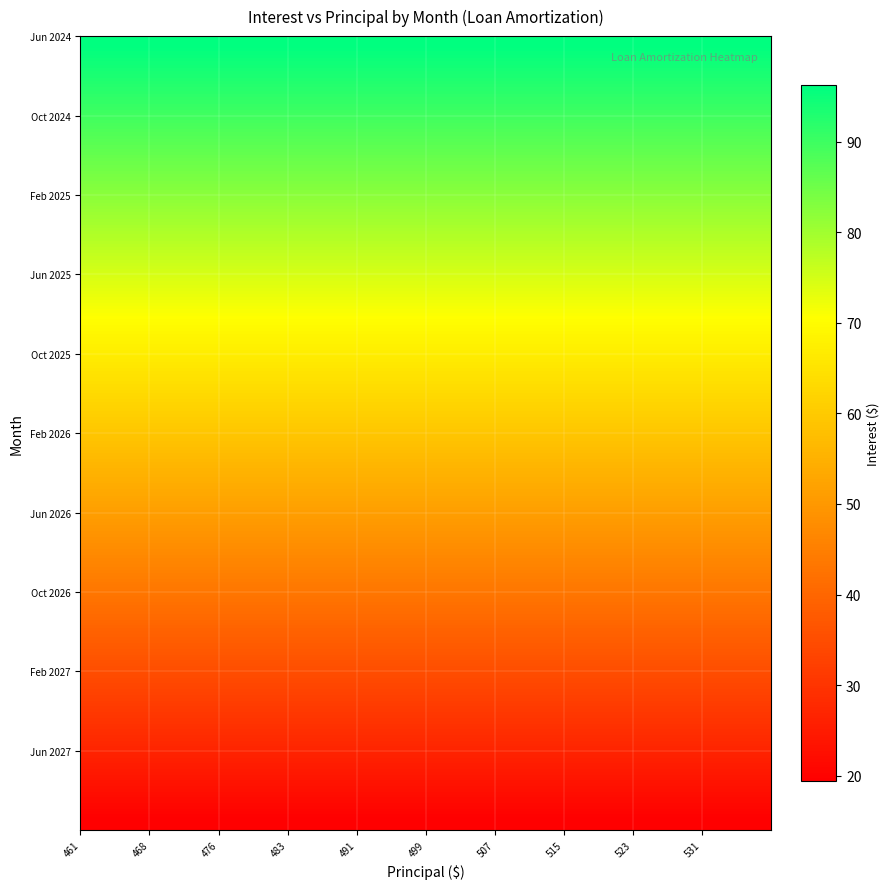

How many series are shown in this chart?

40